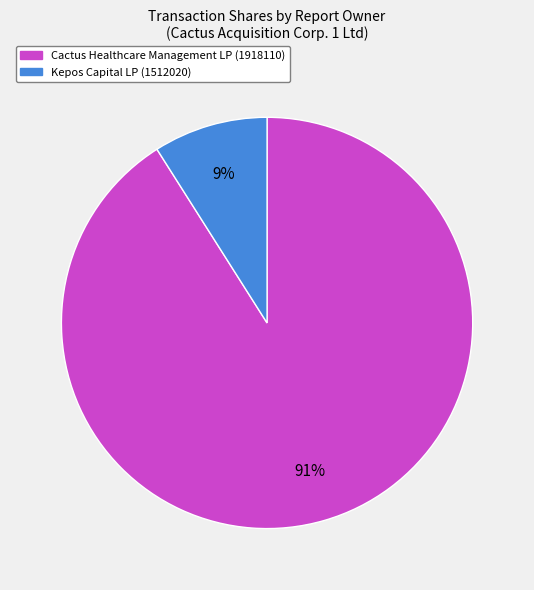

Which has a higher value, Kepos Capital LP (1512020) or Cactus Healthcare Management LP (1918110)?

Cactus Healthcare Management LP (1918110)